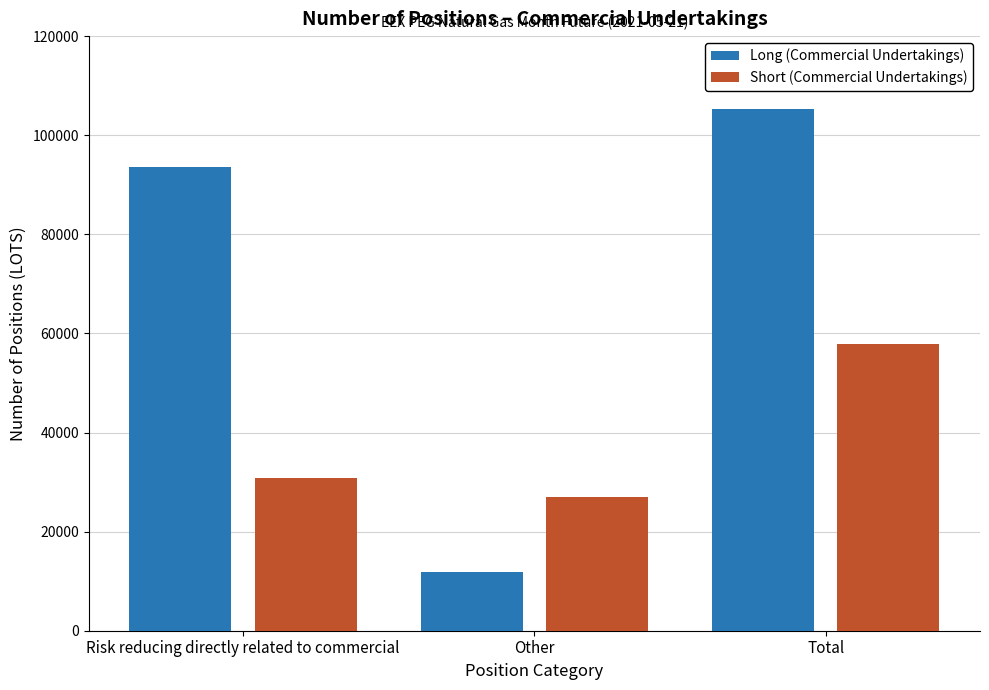

Where is Long (Commercial Undertakings) nearest to the value 58582?

Risk reducing directly related to commercial